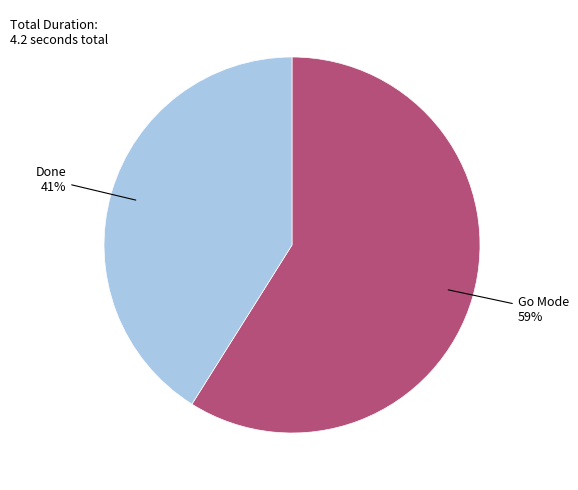

To the nearest percent, what is the average slice percentage?

50%